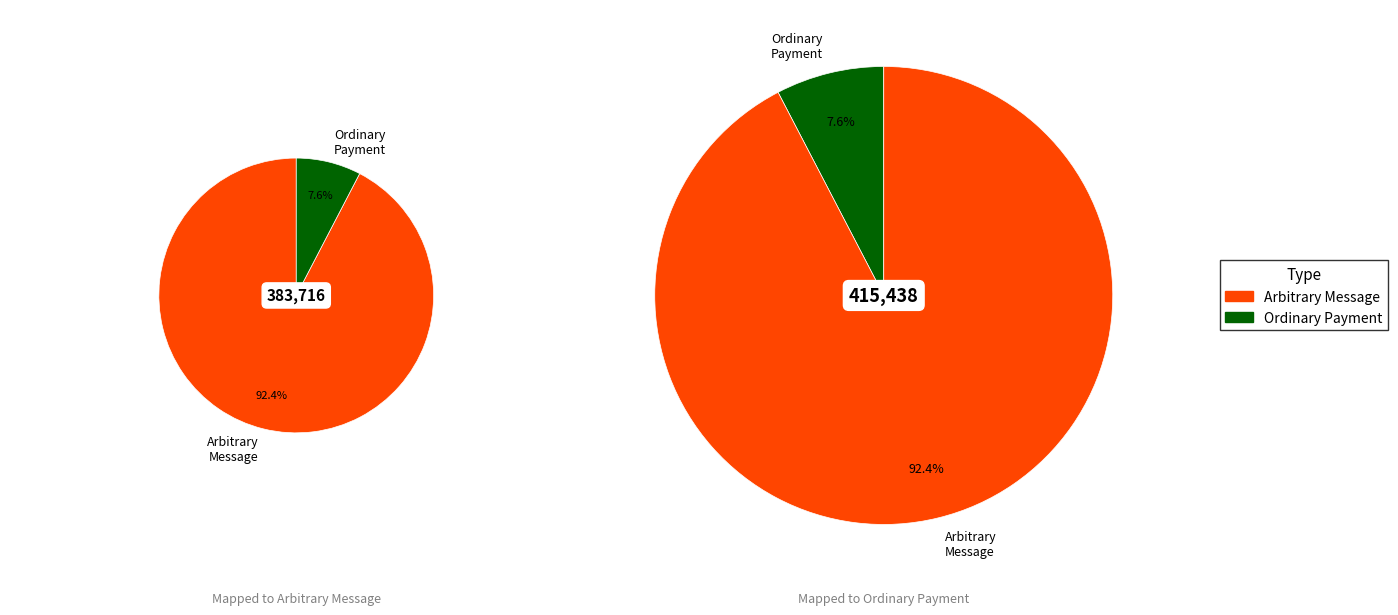

How many segments does this pie chart have?

2